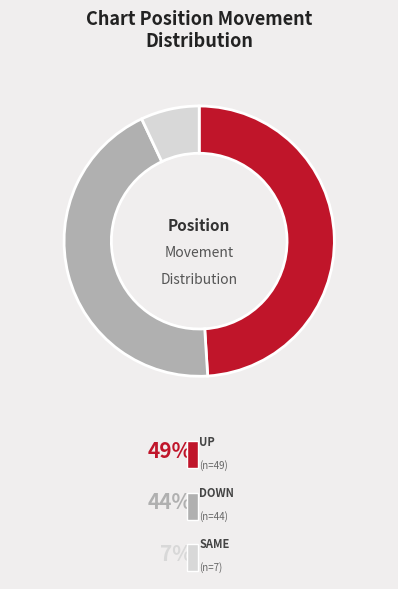

Does any single category account for the majority?

No